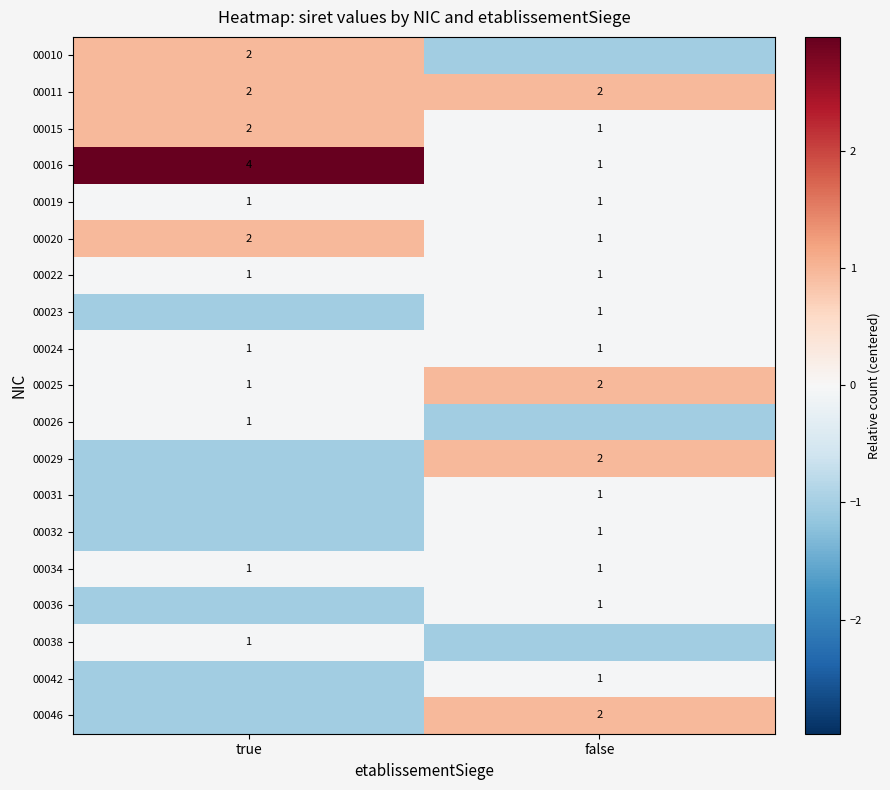

What is the smallest value displayed?

-1.0